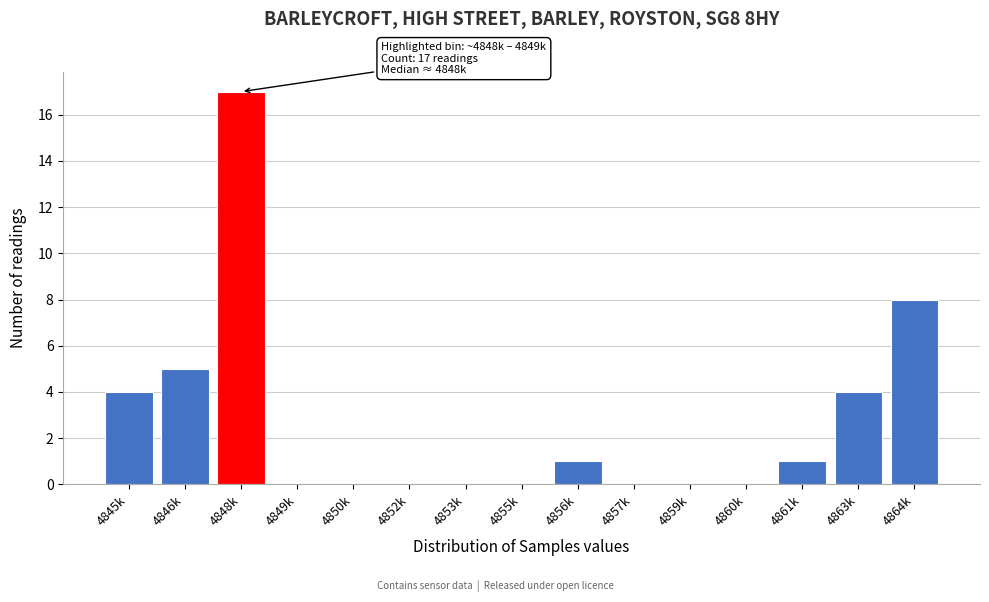

Reading left to right, list all the values displayed in this chart.

4845k=4	4846k=5	4848k=17	4849k=0	4850k=0	4852k=0	4853k=0	4855k=0	4856k=1	4857k=0	4859k=0	4860k=0	4861k=1	4863k=4	4864k=8